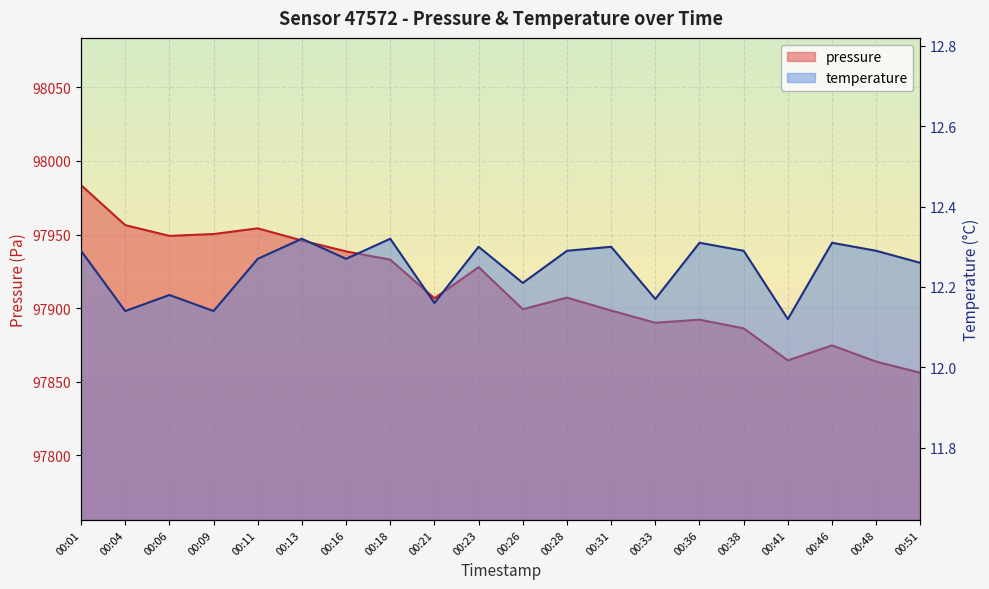

At 00:28, list the series in order from largest to smallest.

pressure, temperature